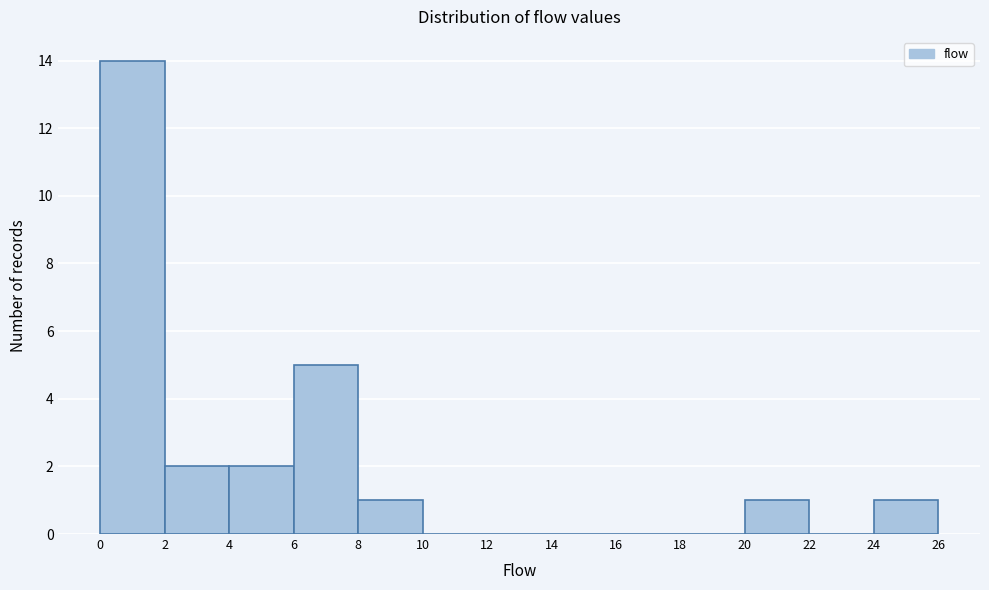

Which range on the x-axis has the tallest bar?

0 to 2